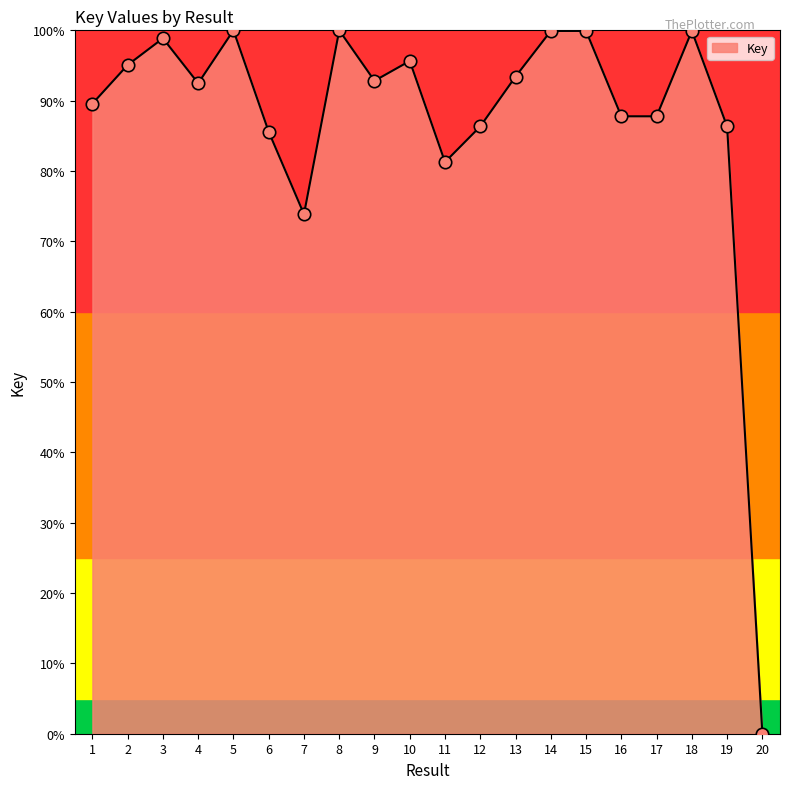

What is the change in value from 16 to 18?

+12.1